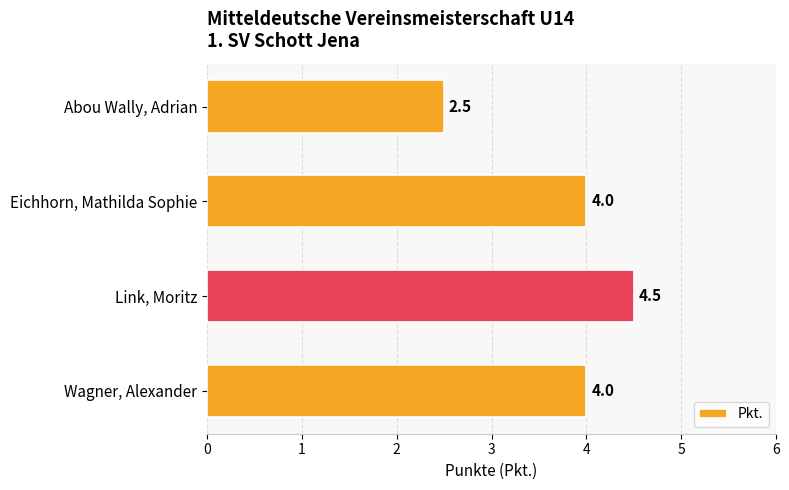

Reading bottom to top, transcribe all the data shown in this chart.

4.0	4.5	4.0	2.5